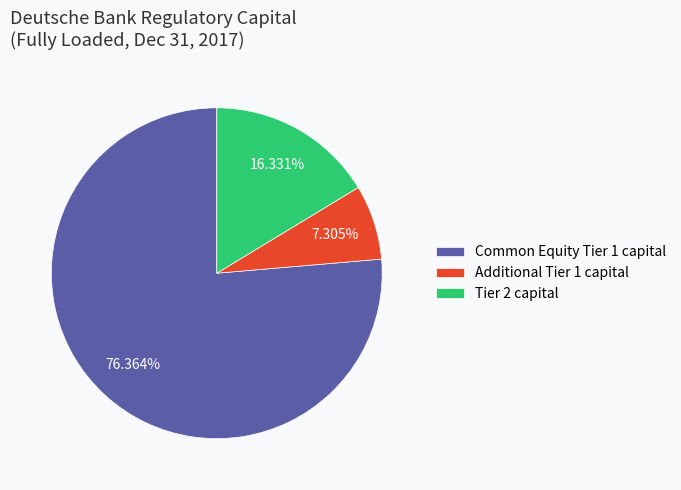

Does Tier 2 capital account for over 50% of the chart?

No